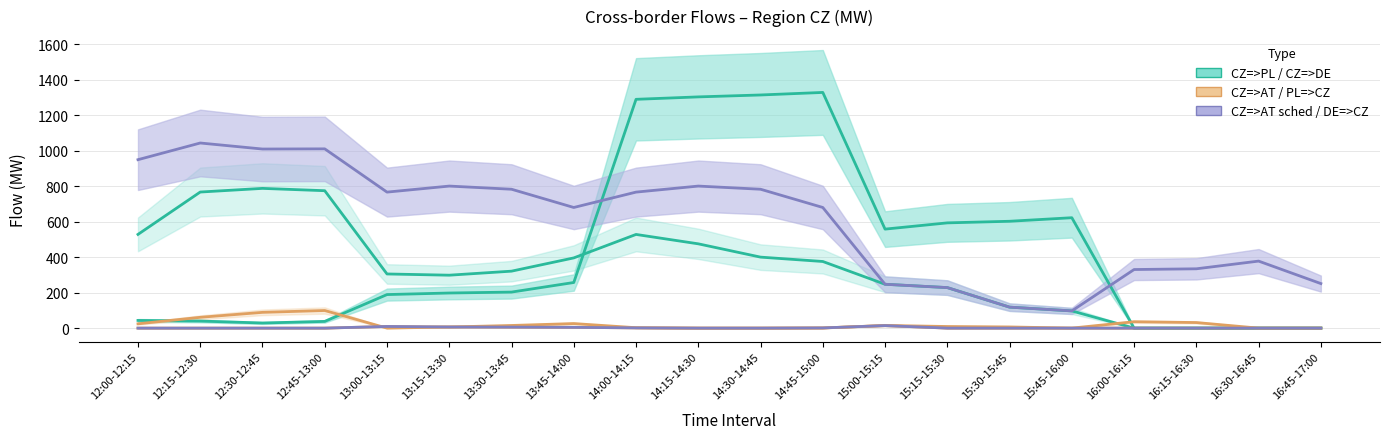

What is the value of the DE=>CZ (col_21) point at the 12th from the left?

679.7